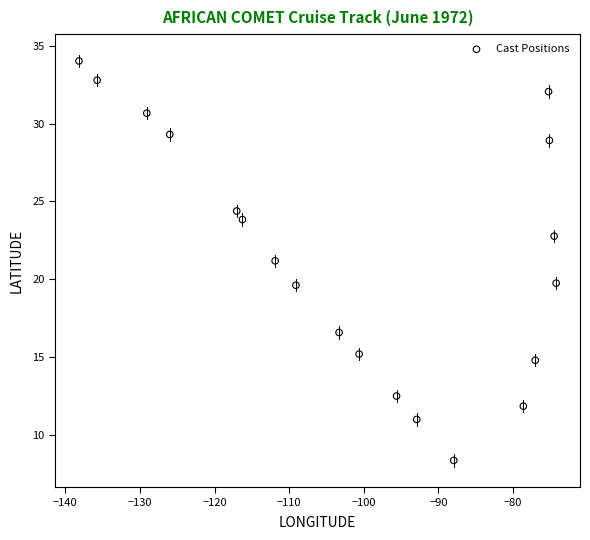

What is the range of X values (max minus min)?

63.9